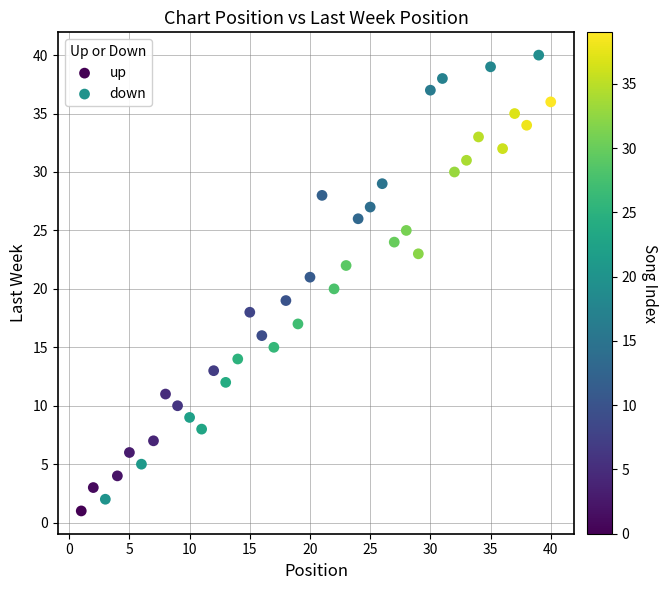

Which series has the largest Y range (max minus min)?

up